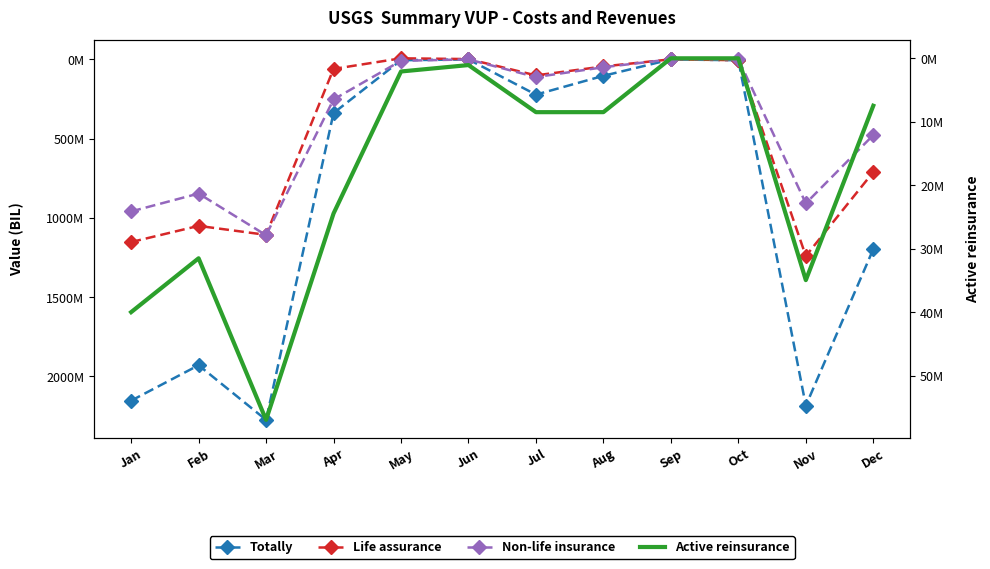

True or false: Totally and Life assurance cross at least once.

False